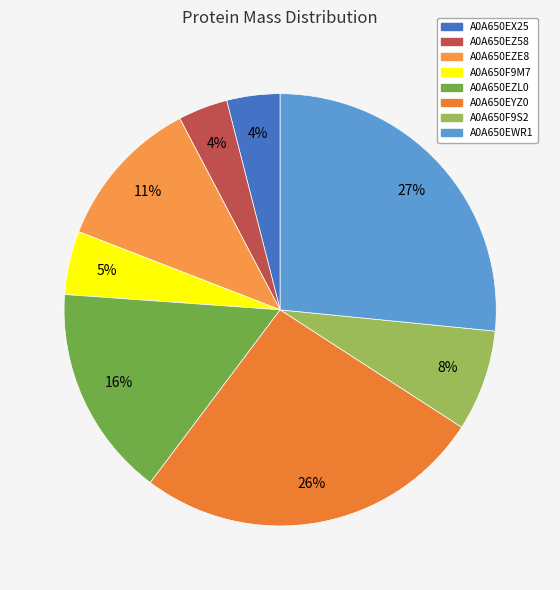

What is the change in value from A0A650EZ58 to A0A650EZE8?

+13762.0